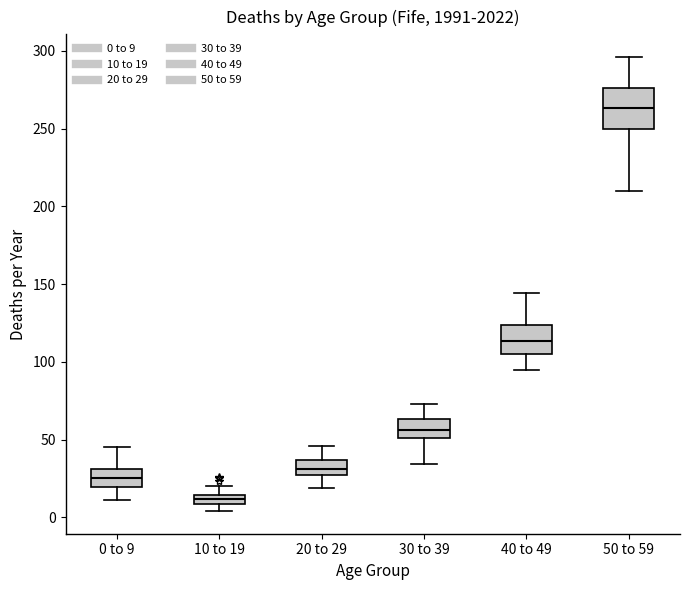

Where is the upper edge of the box for 20 to 29 on the y-axis? The values are not printed on the chart, so give them approximately, as read against the axis.

35